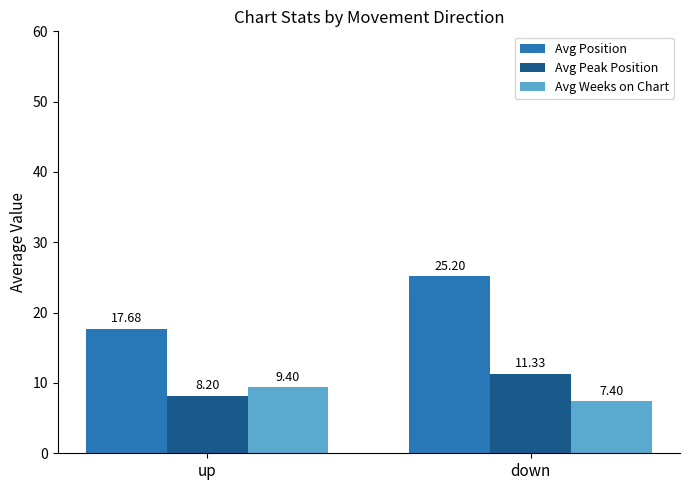

Reading left to right, extract all data points from this chart.

Avg Position: 17.7	25.2
Avg Peak Position: 8.2	11.3
Avg Weeks on Chart: 9.4	7.4